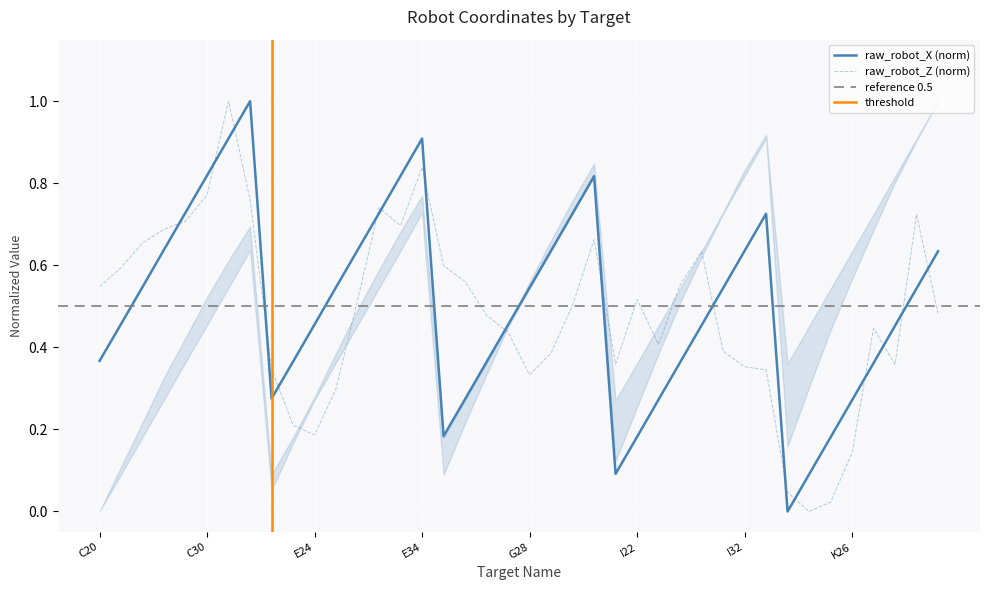

What is the spread (max minus min) of values at G24?

0.1